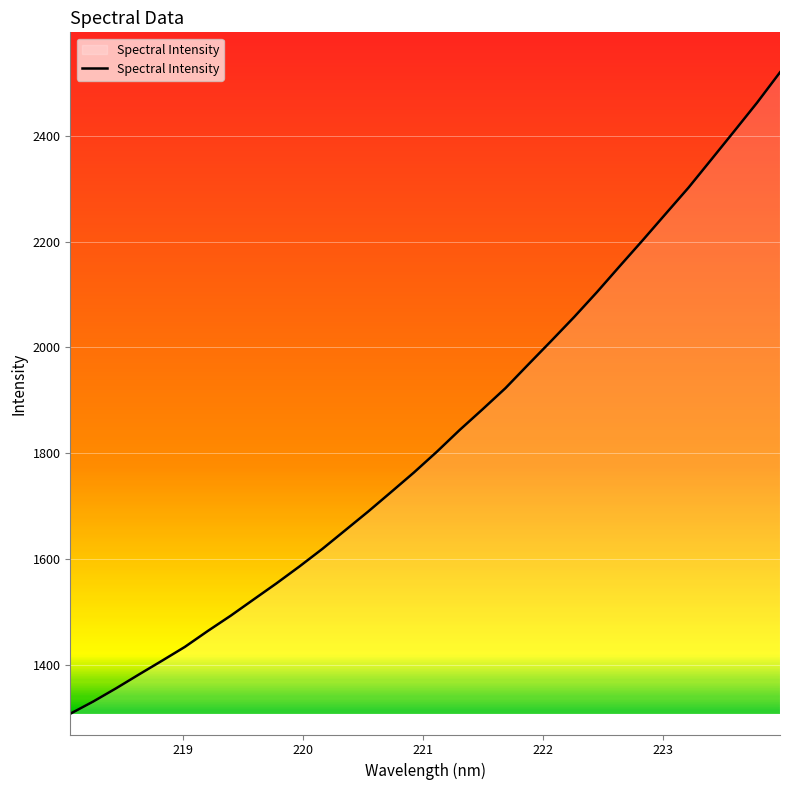

What is the smallest value displayed?

1307.6